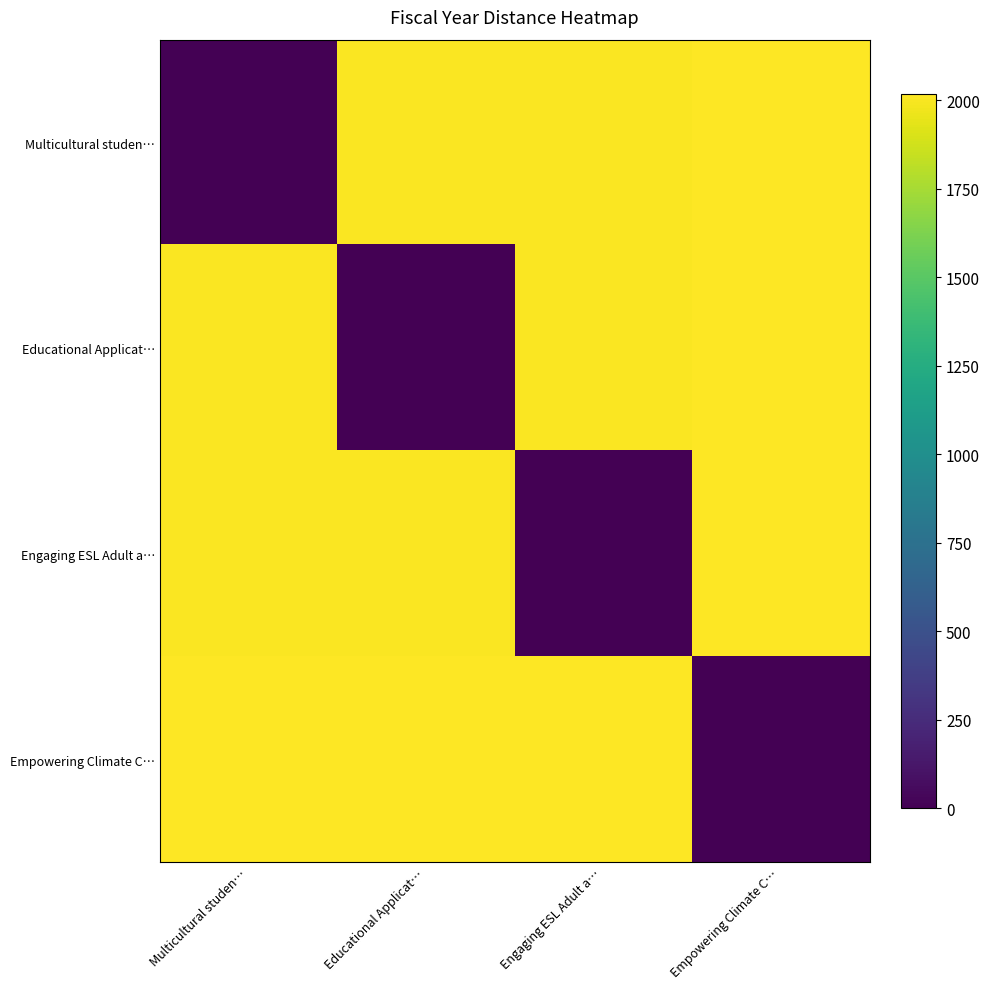

Which series has the largest total across all categories?

Empowering Climate C…